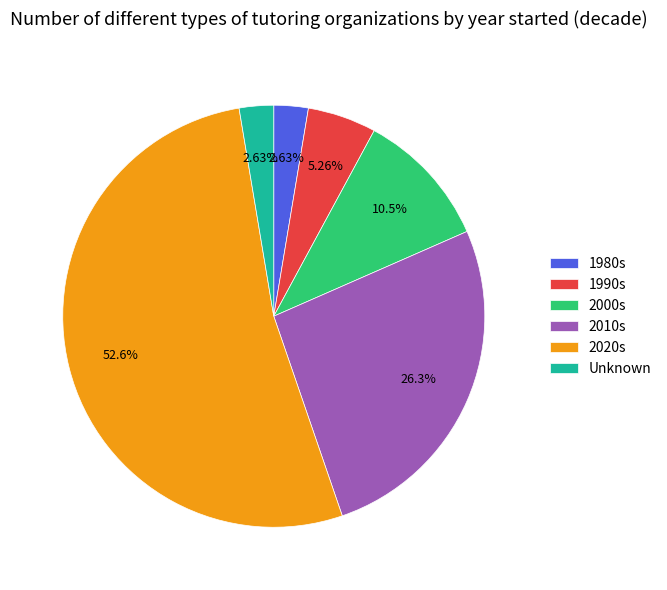

Which category accounts for the majority?

2020s